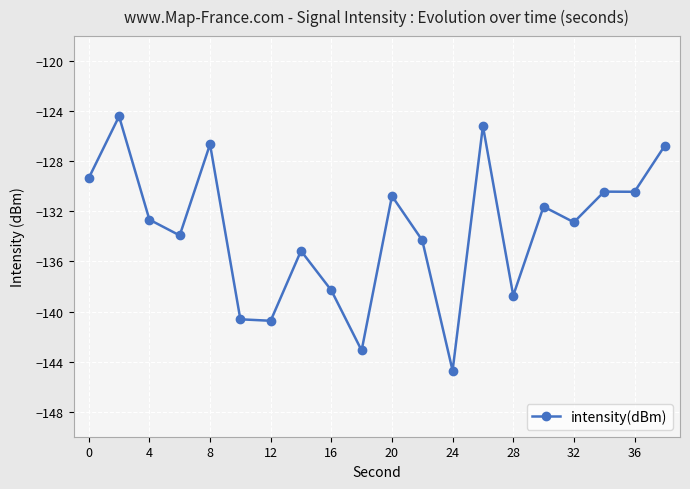

What is the value of the 6th point from the left?

-140.6